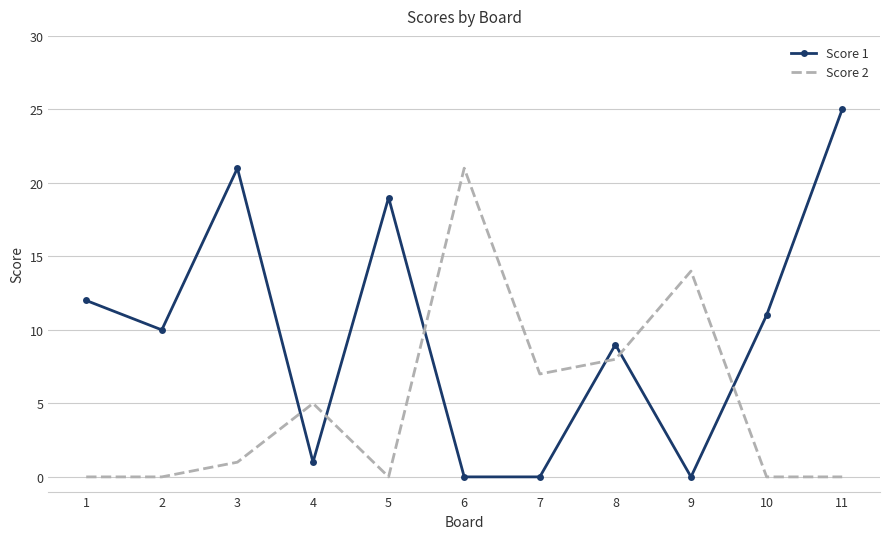

What is the difference between the maximum and minimum values in the Score 2 series?

21